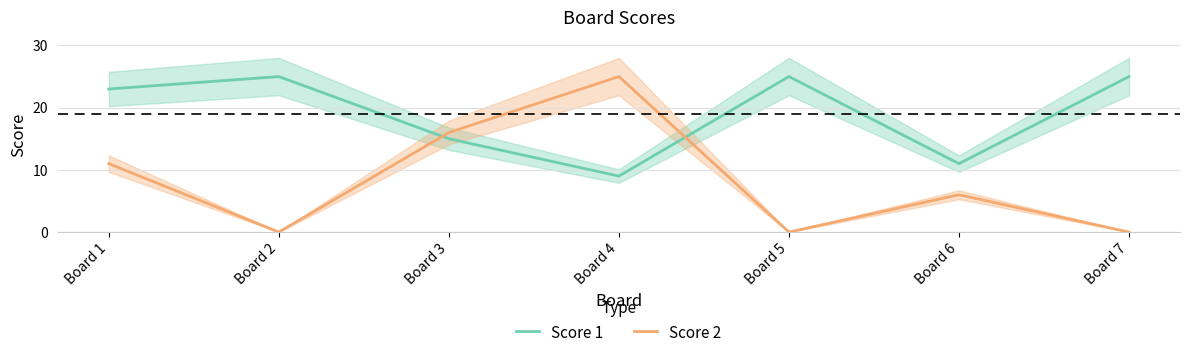

Between Board 4 and Board 7, which series saw the biggest shift?

Score 2